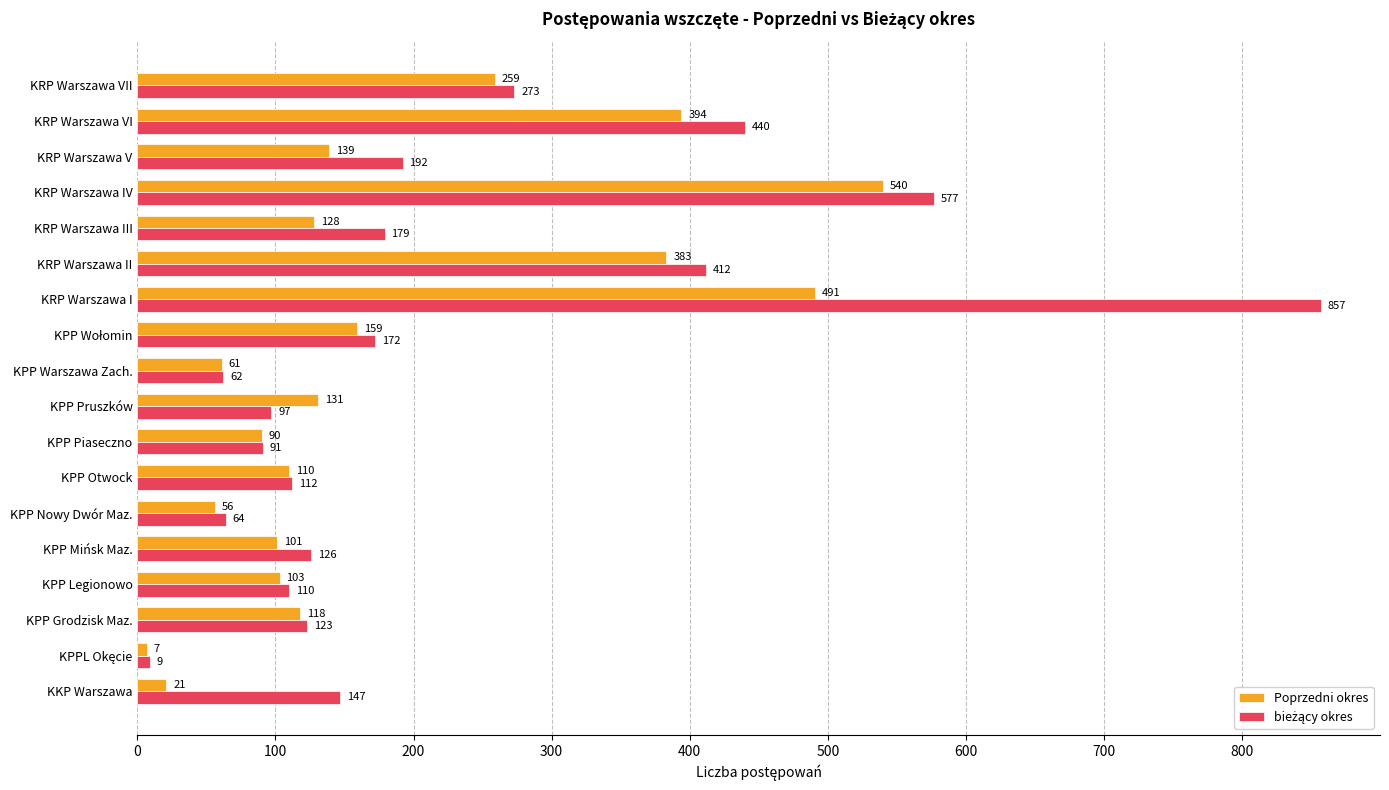

What is the difference between the Poprzedni okres values at KPP Mińsk Maz. and KPP Piaseczno?

11